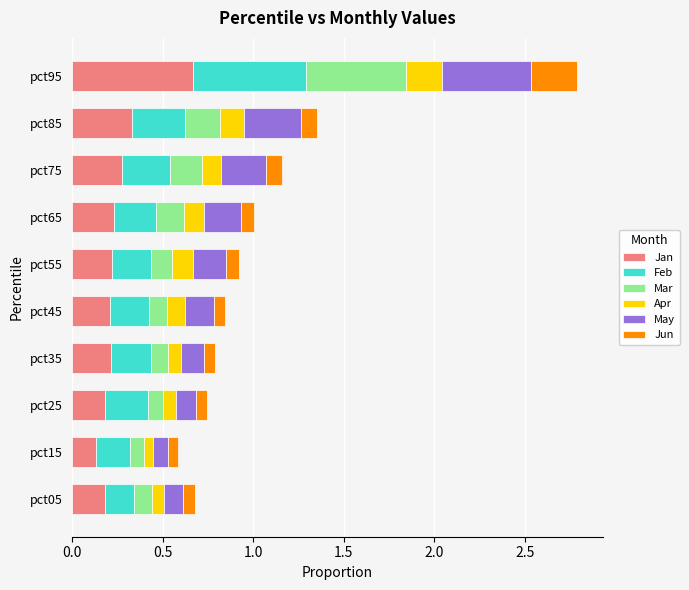

What is the sum of the Jan values at pct75 and pct95?

0.9